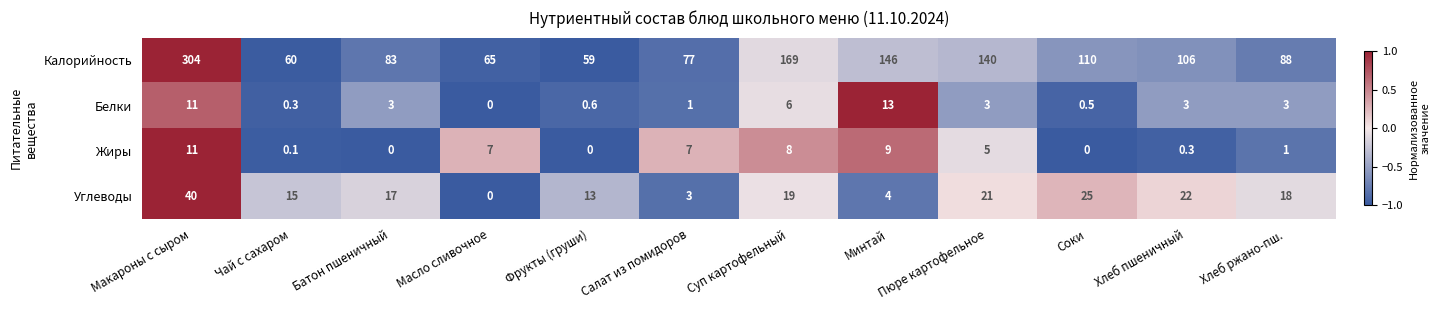

At which category is the sum across all series the highest?

Макароны с сыром